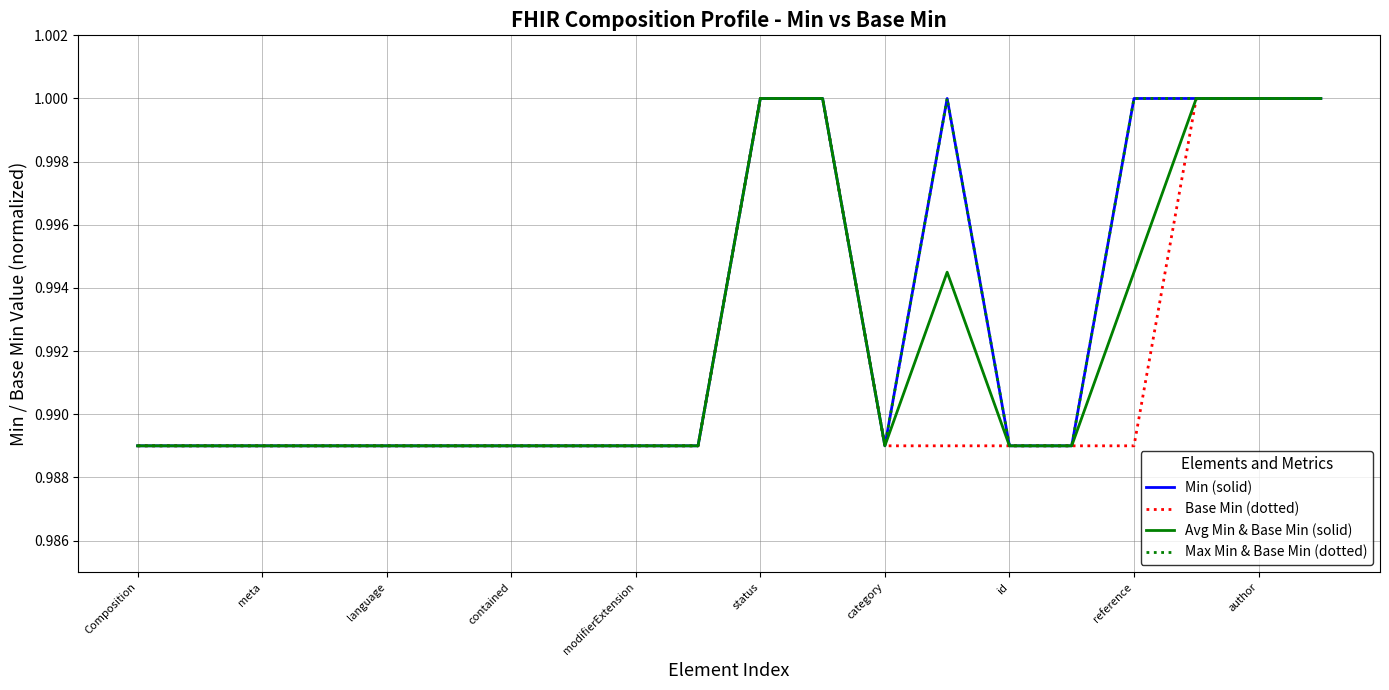

At which category is the sum across all series the highest?

status